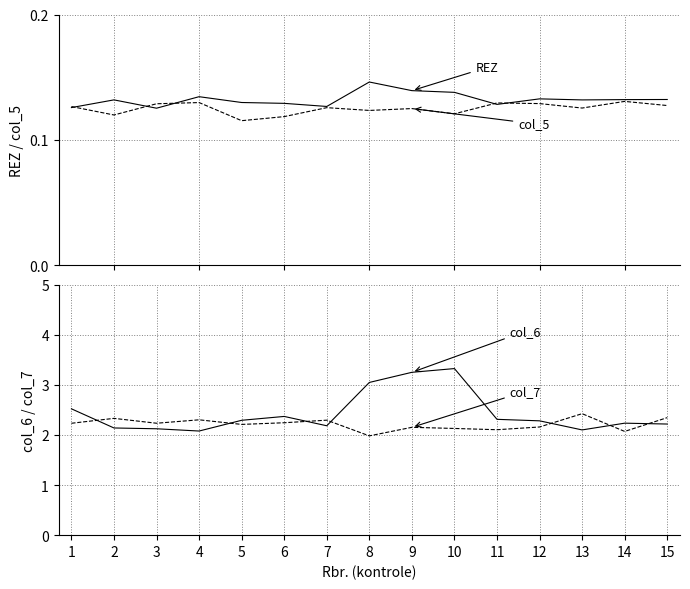

What are all the series names shown in the legend?

REZ, col_5, col_6, col_7